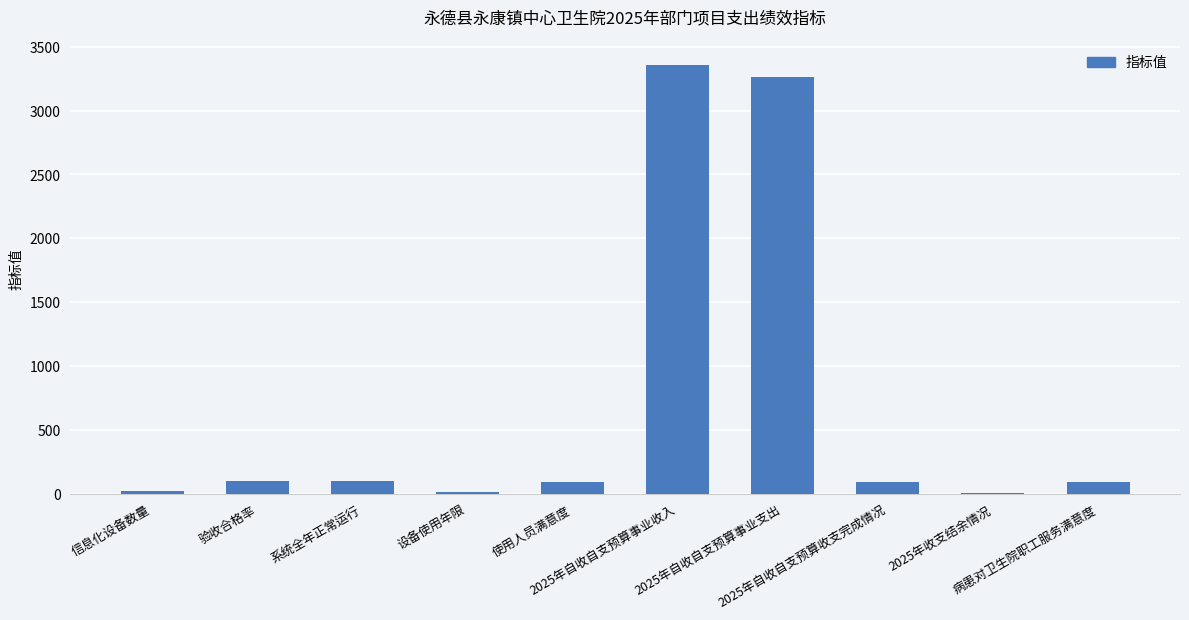

Which label corresponds to the largest value in the chart?

2025年自收自支预算事业收入